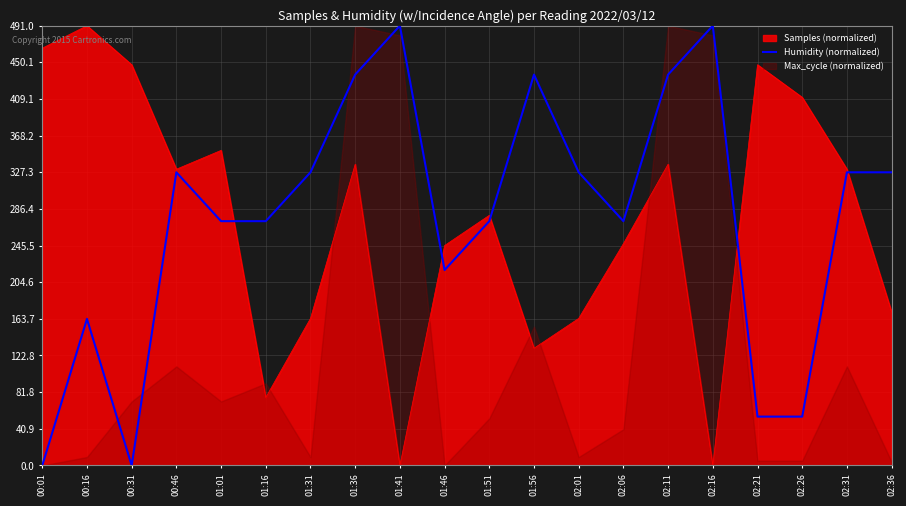

At which label does Samples (normalized) reach its peak?

00:16